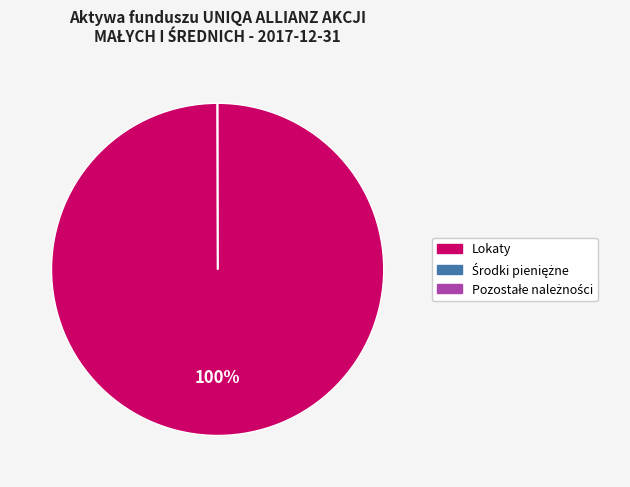

To the nearest percent, what percentage of the pie is Lokaty?

100%